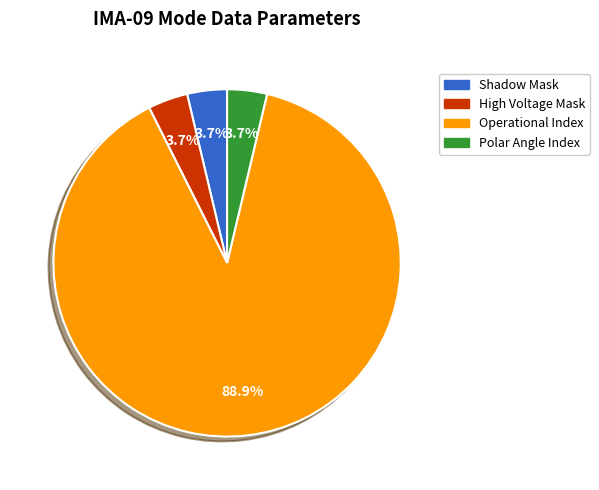

Does any single category account for the majority?

Yes